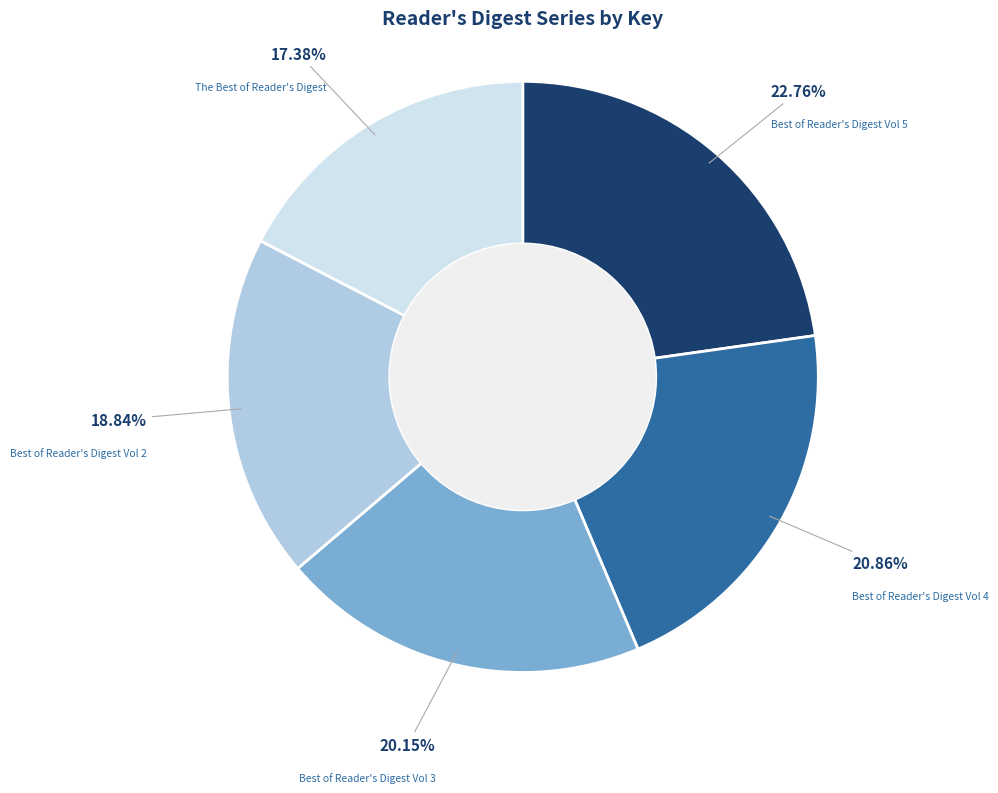

Approximately how many times larger is the value at Best of Reader's Digest Vol 3 compared to Best of Reader's Digest Vol 4?

1.0